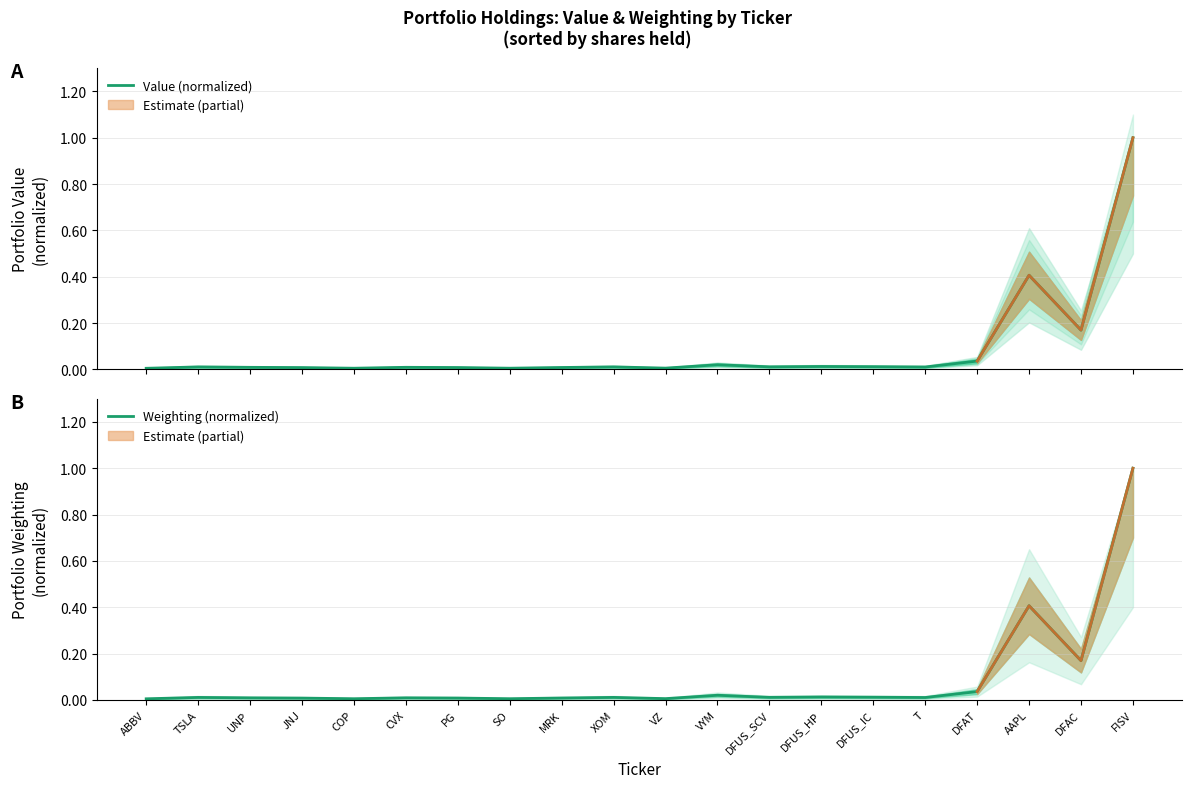

What is the label of the 17th point from the left?

DFAT